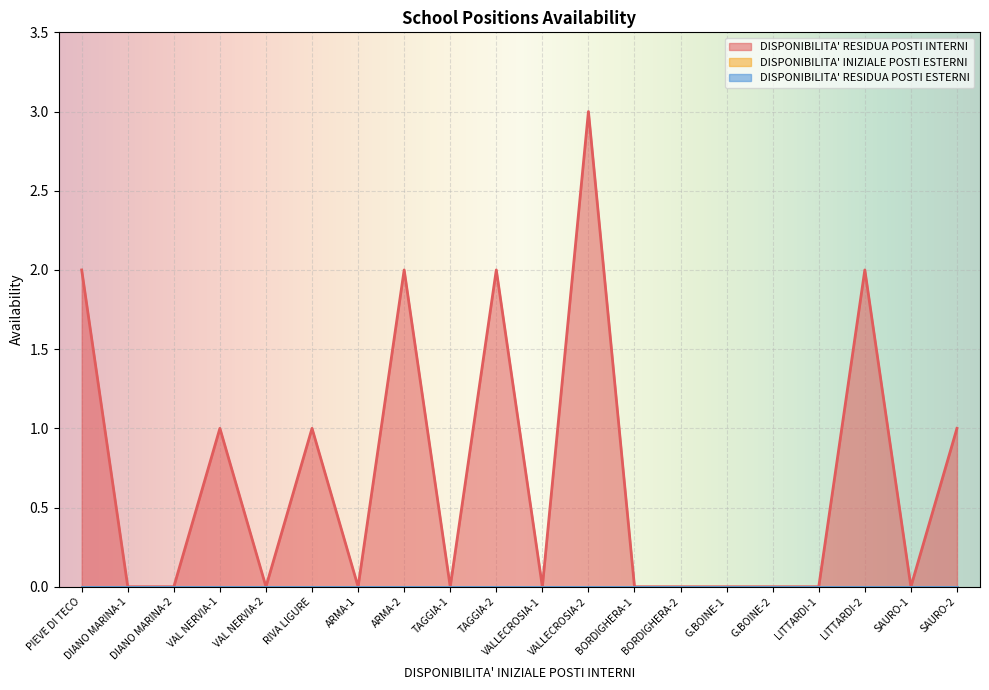

Between G.BOINE-2 and SAURO-1, which series saw the biggest shift?

DISPONIBILITA' RESIDUA POSTI INTERNI